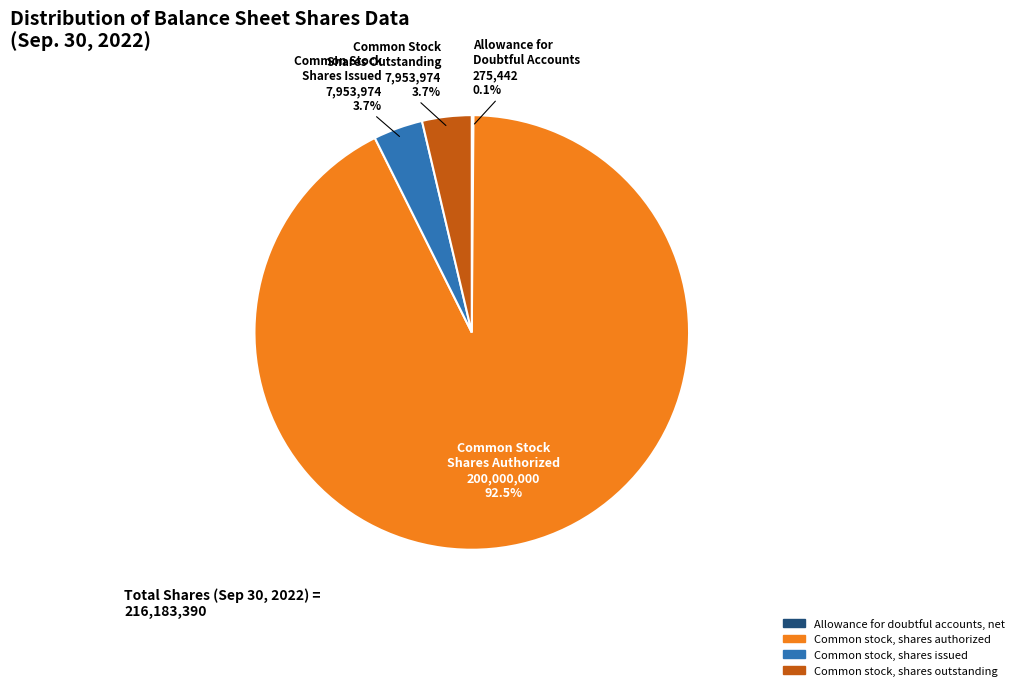

To the nearest percent, what percentage of the pie is Common stock, shares issued?

4%